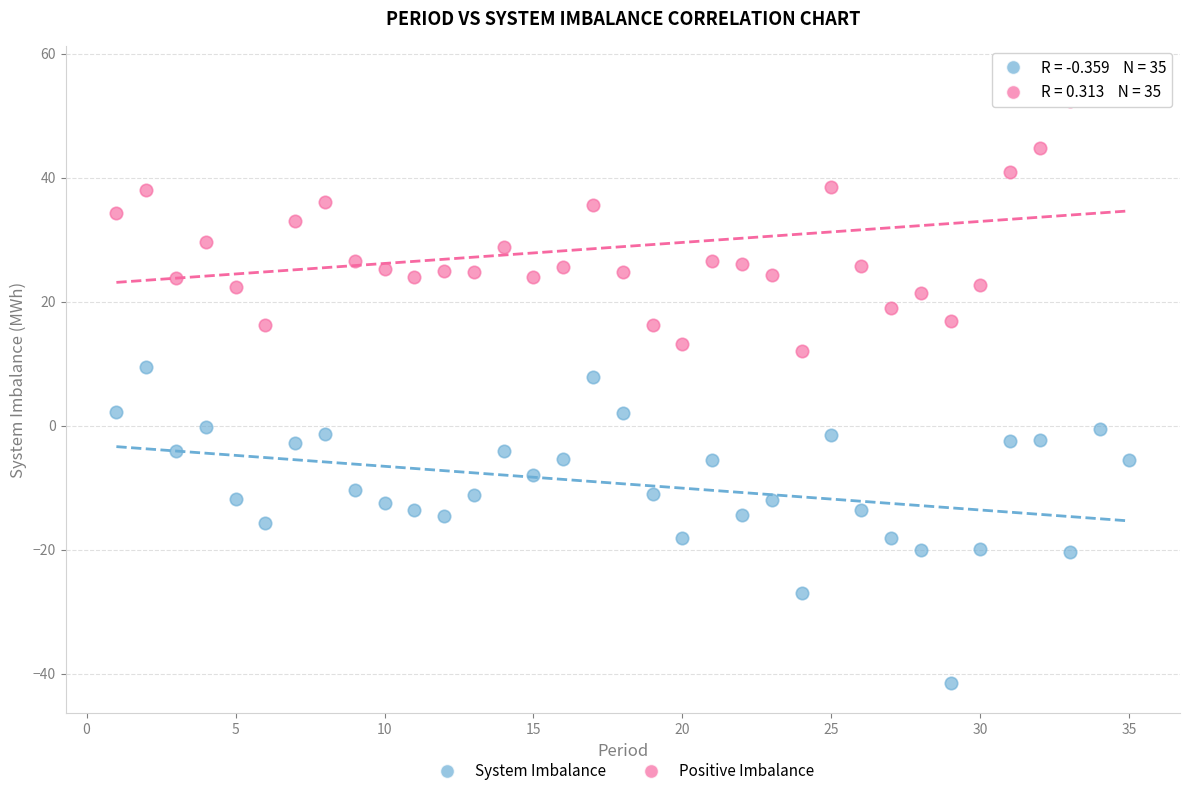

Across all data points, what is the range of Y values (max minus min)?

97.9